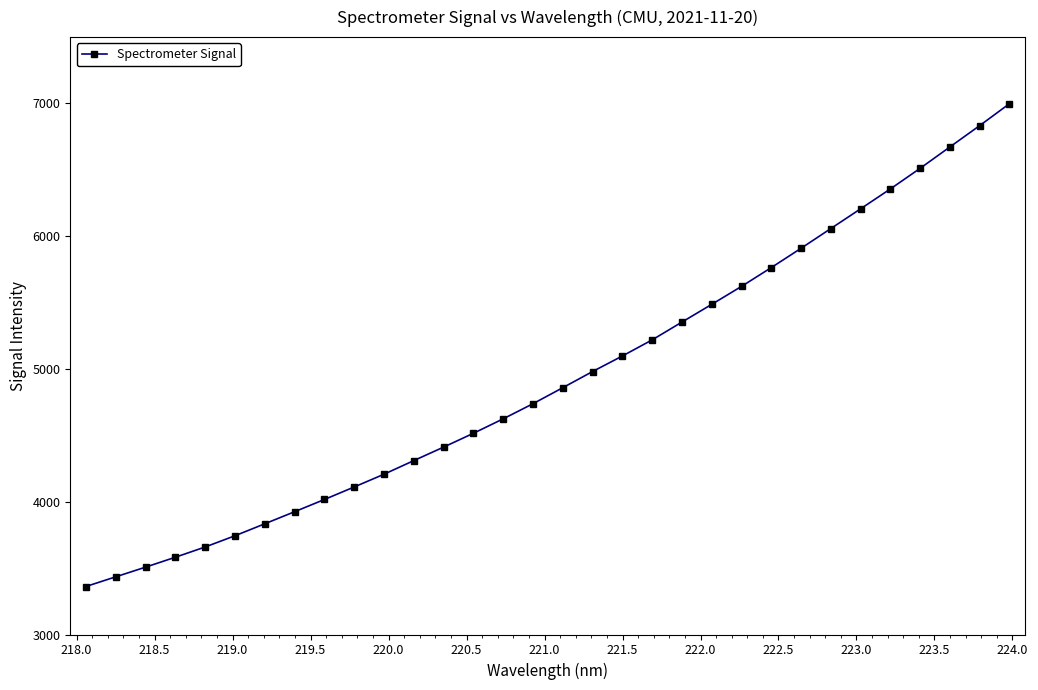

What is the difference between the second highest and minimum values?

3471.6